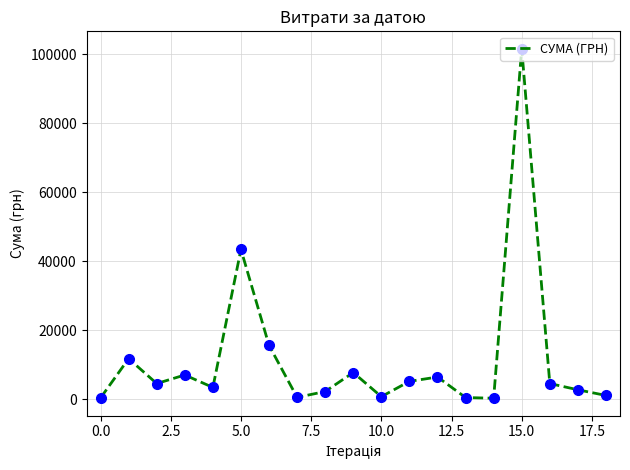

What is the difference between the maximum and minimum values?

101313.0